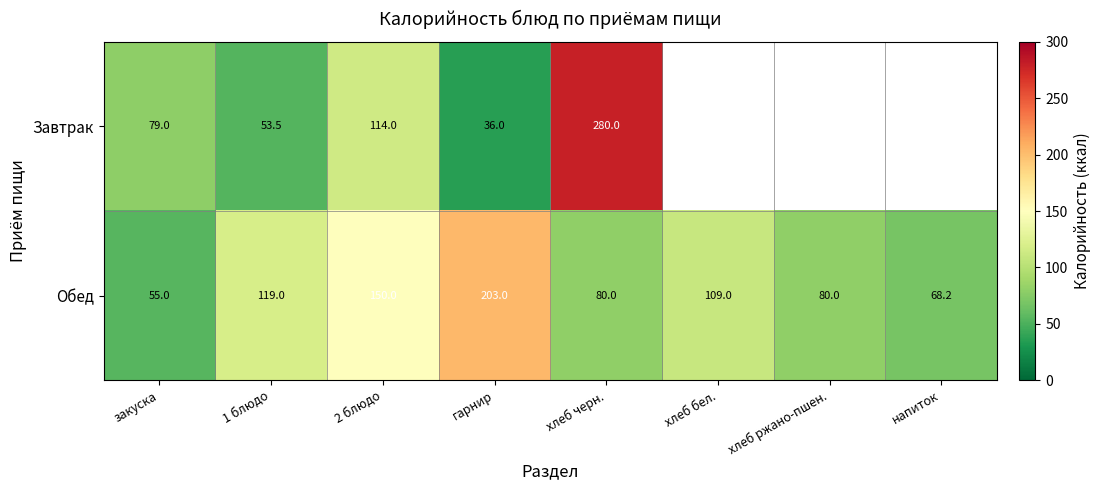

The Завтрак series shows 62.8 at 2 блюдо. True or false?

False